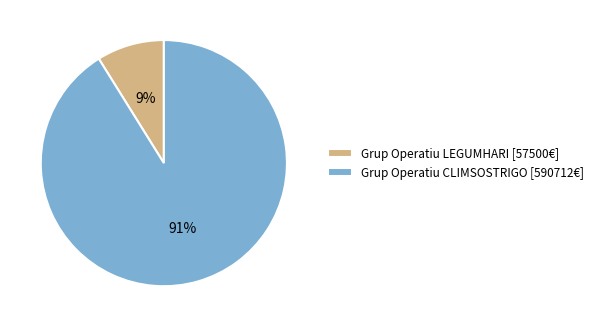

How many slices are in this pie chart?

2